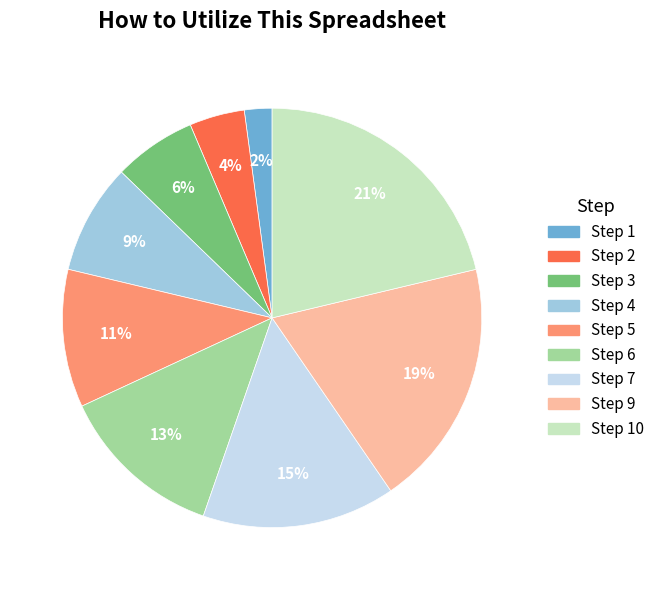

Is there a majority slice in this chart?

No